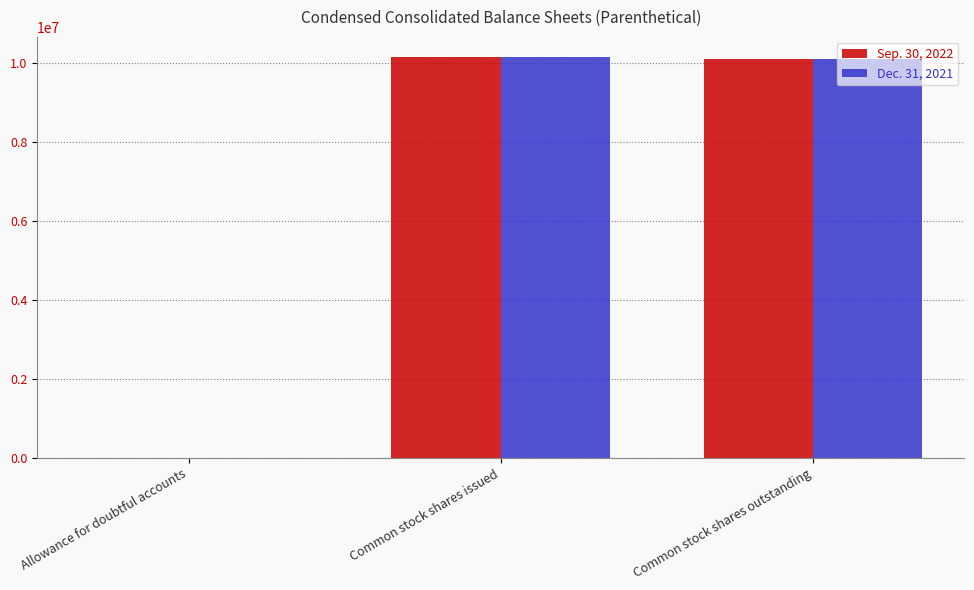

What is the greatest value displayed?

10153633